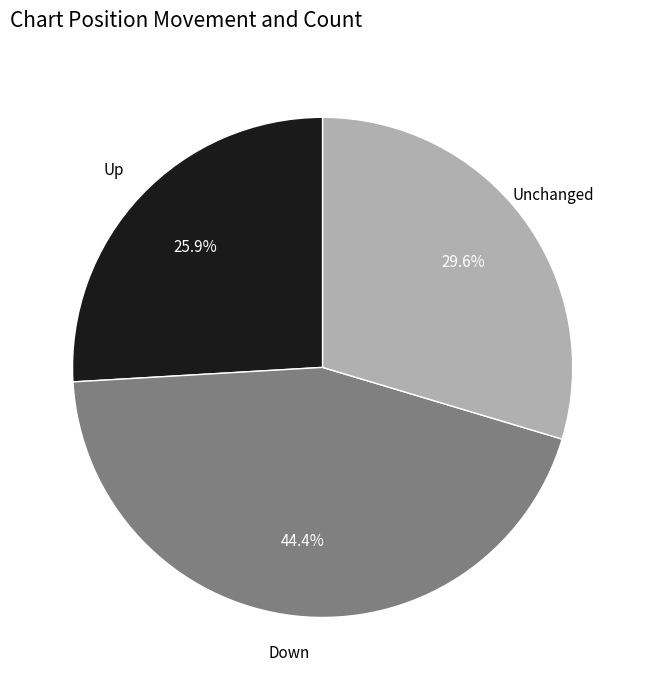

Is there a majority slice in this chart?

No